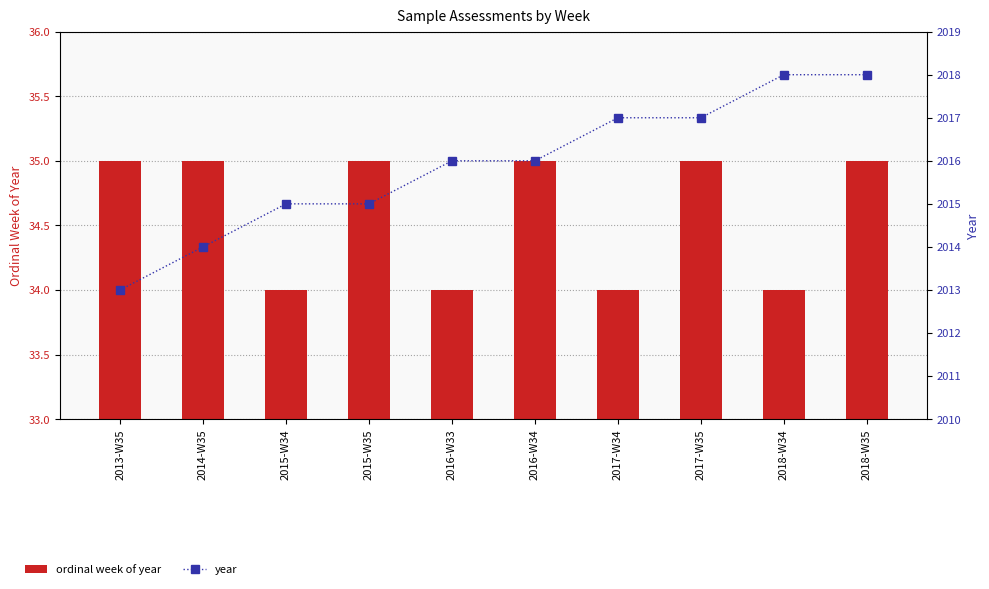

Where is year nearest to the value 2015?

2015-W34